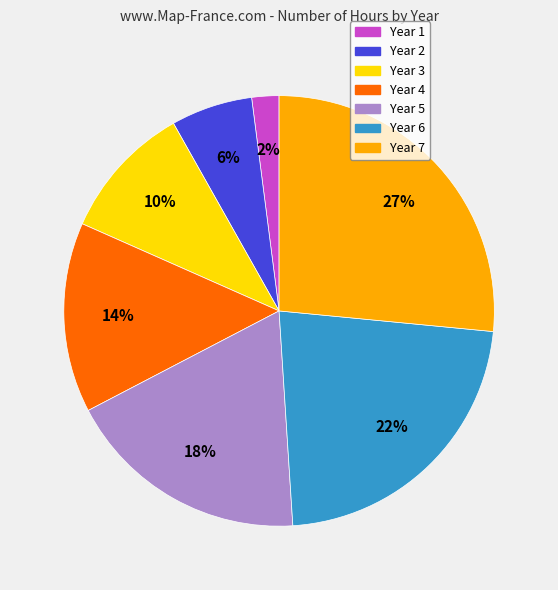

What is the smallest slice in the pie chart?

Year 1